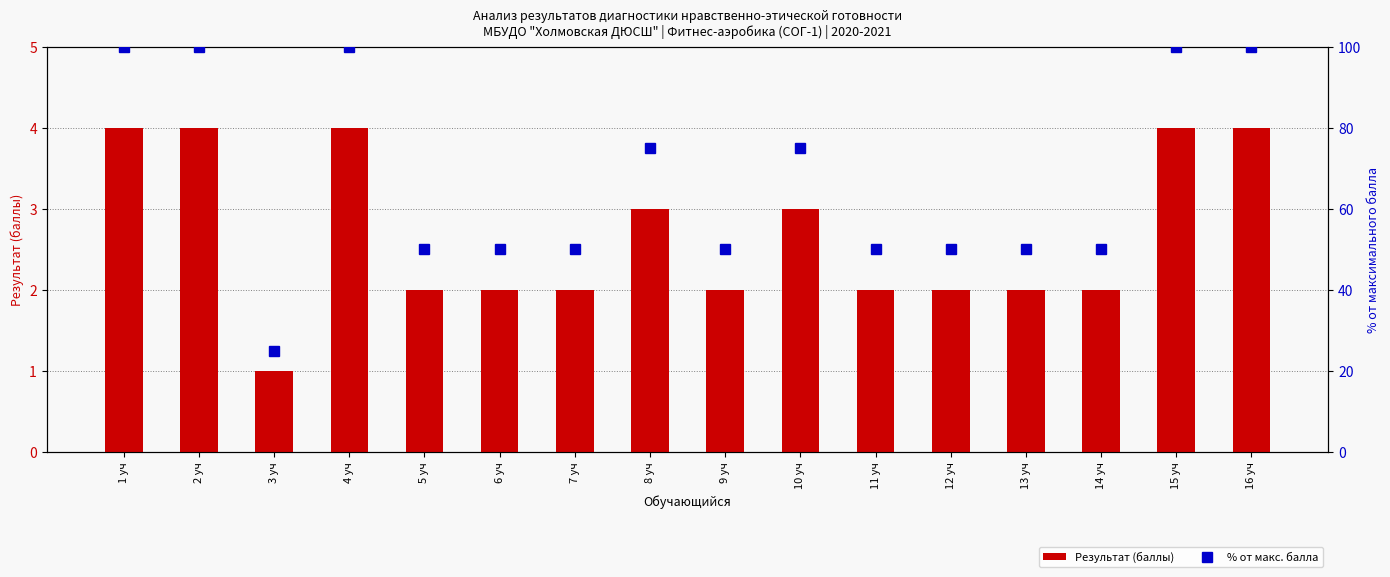

Is it true that Результат (баллы) equals 2 at 14 уч?

True